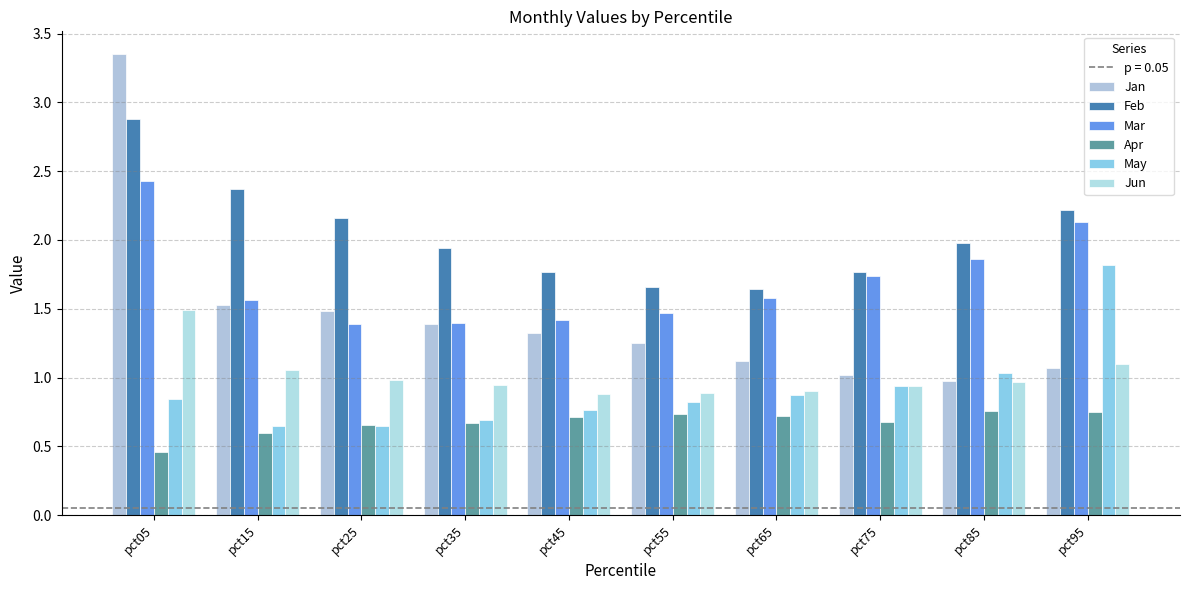

Is the value of May at pct35 greater than the value of Jan at pct15?

No